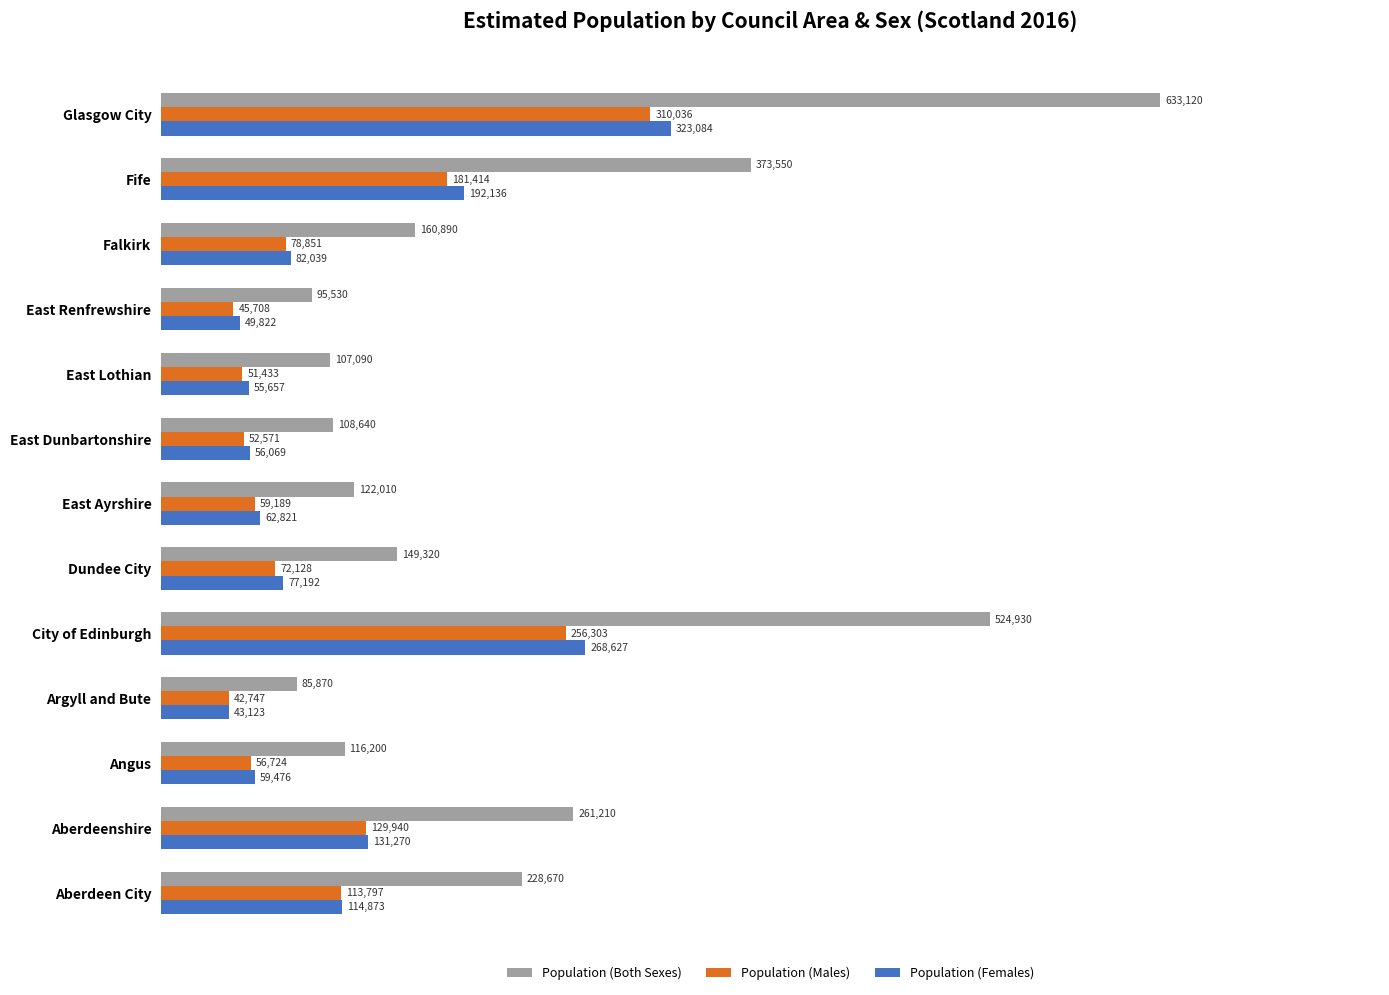

Where is Population (Females) nearest to the value 183103?

Fife